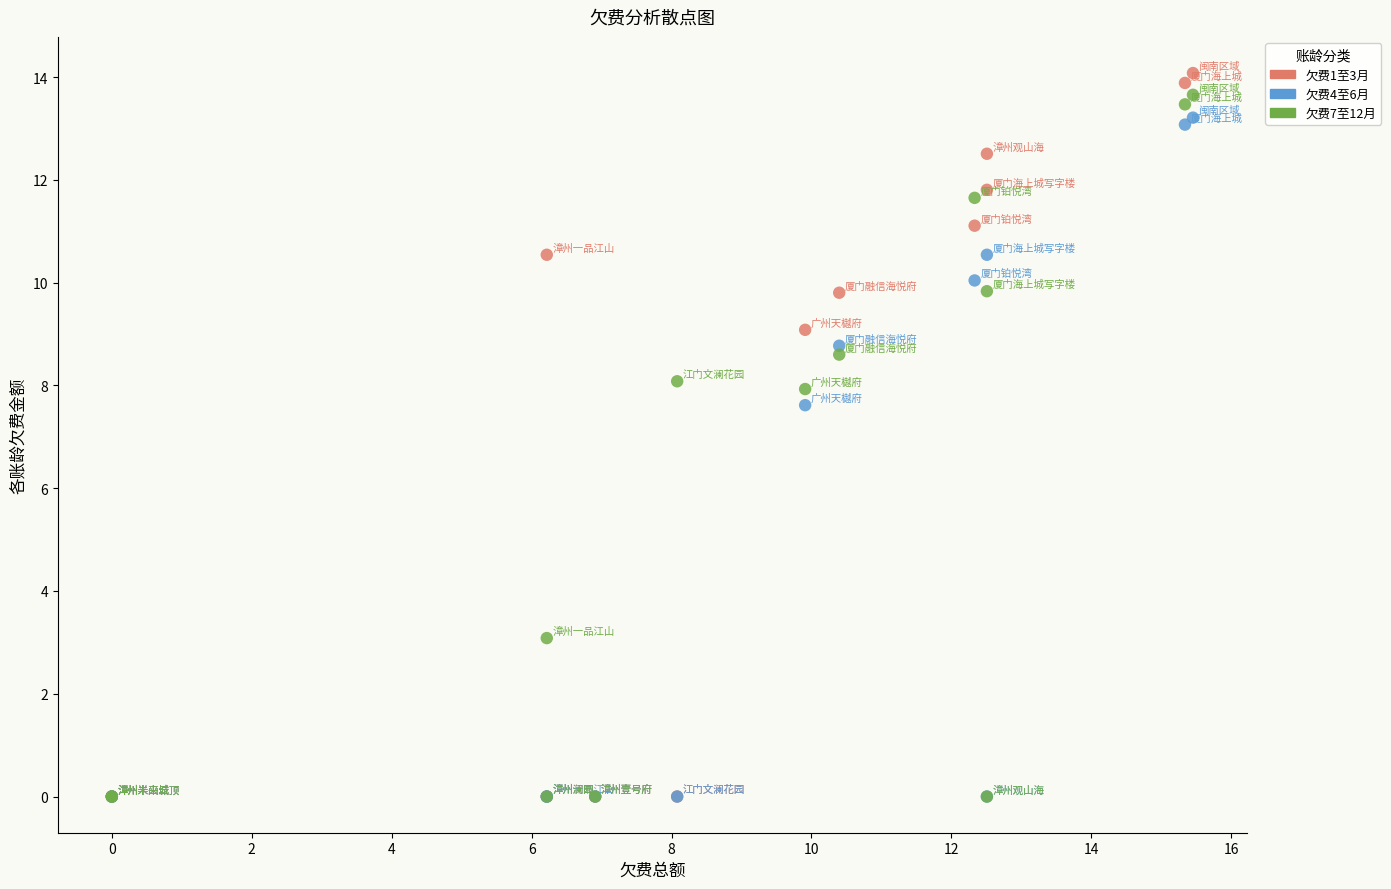

In the 欠费7至12月 series, what Y value is closest to 6?

7.9